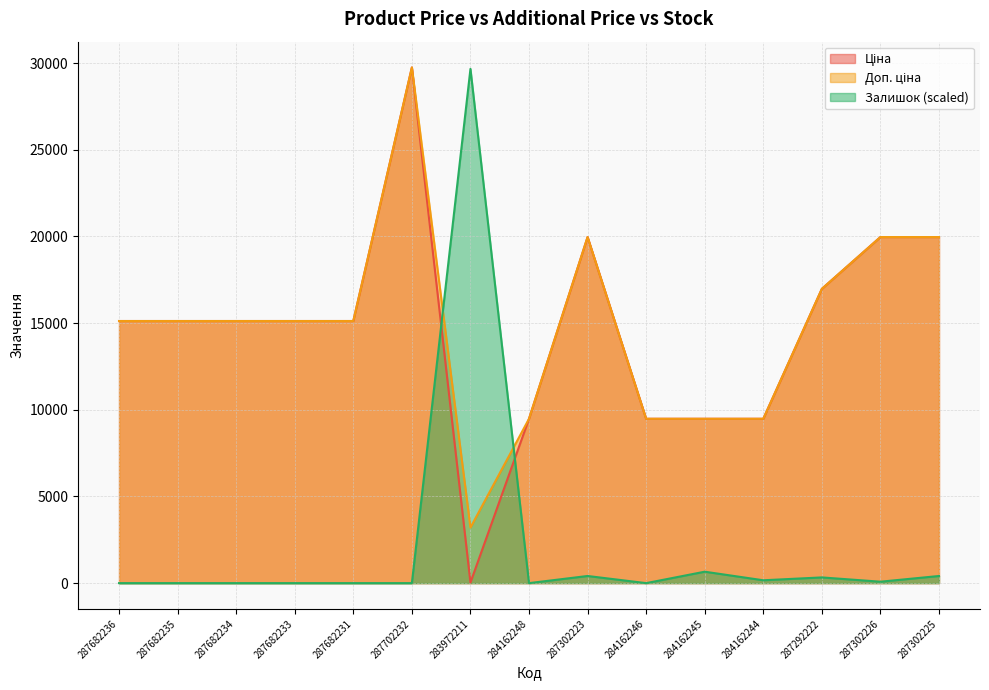

Reading left to right, what are all the values shown in this chart?

Ціна: 15120.0	15120.0	15120.0	15120.0	15120.0	29747.2	32.0	9480.1	19964.2	9480.1	9480.1	9480.1	16976.3	19964.2	19964.2
Доп. ціна: 15120.0	15120.0	15120.0	15120.0	15120.0	29747.2	3205.0	9480.1	19964.2	9480.1	9480.1	9480.1	16976.3	19964.2	19964.2
Залишок: 0.0	0.0	0.0	0.0	0.0	0.0	29664.8	0.0	412.0	0.0	659.2	164.8	329.6	82.4	412.0